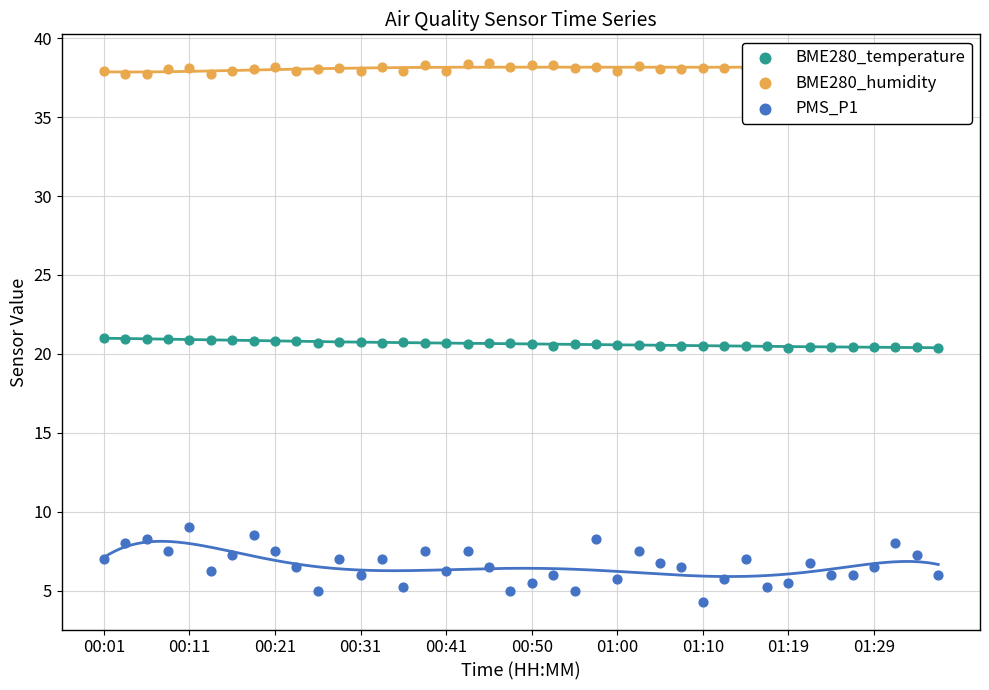

Is the value of PMS_P1 at 25 greater than the value of BME280_temperature at 33?

No